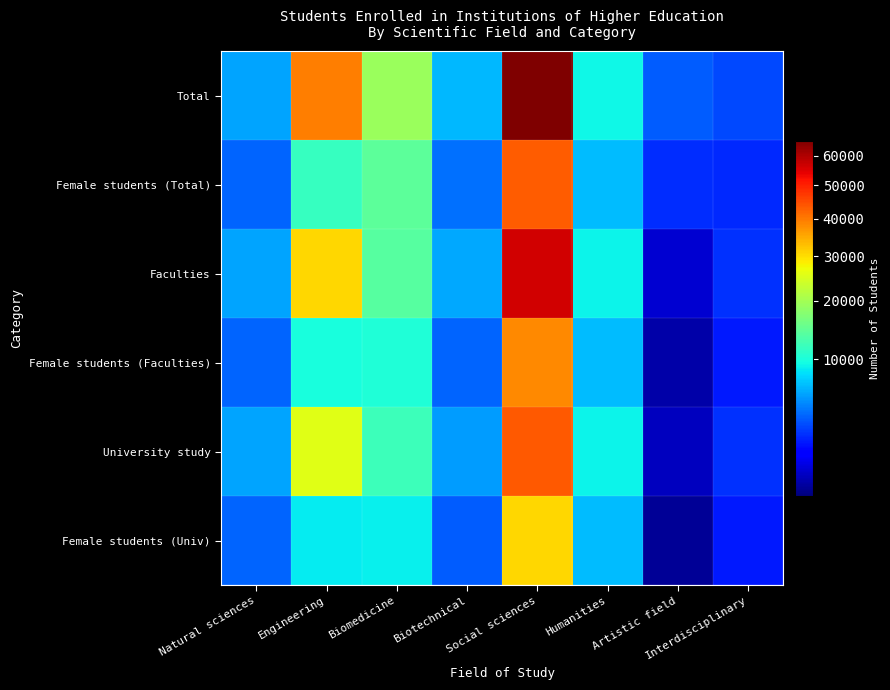

At which category does the chart reach its peak across all series?

Social sciences